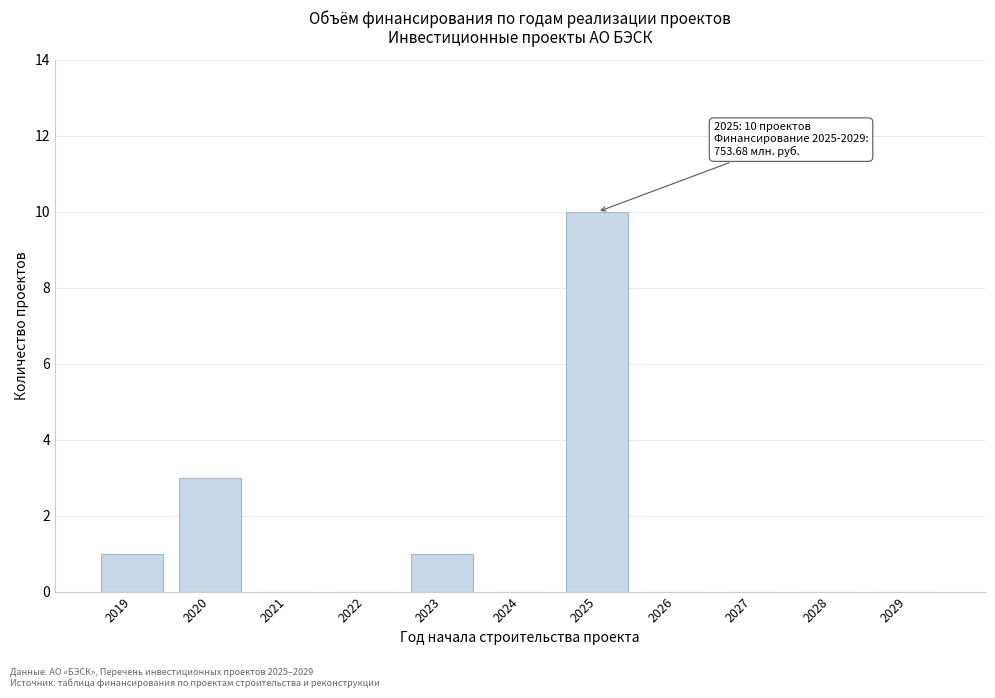

Reading left to right, list all the values displayed in this chart.

2019=1	2020=3	2021=0	2022=0	2023=1	2024=0	2025=10	2026=0	2027=0	2028=0	2029=0